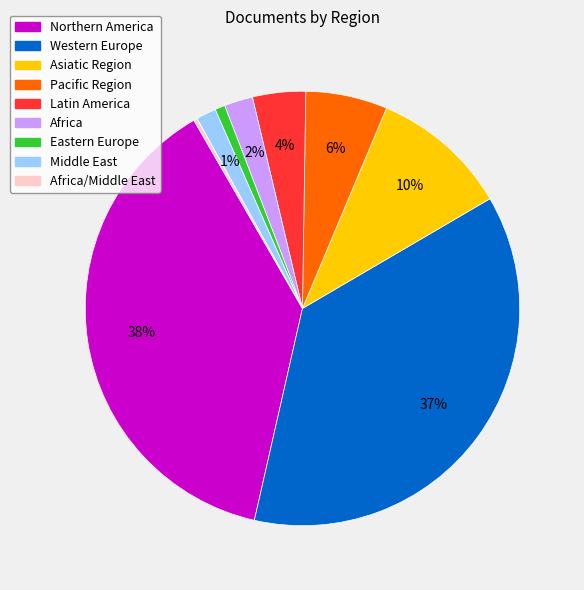

True or false: Pacific Region accounts for 1% of the total.

False